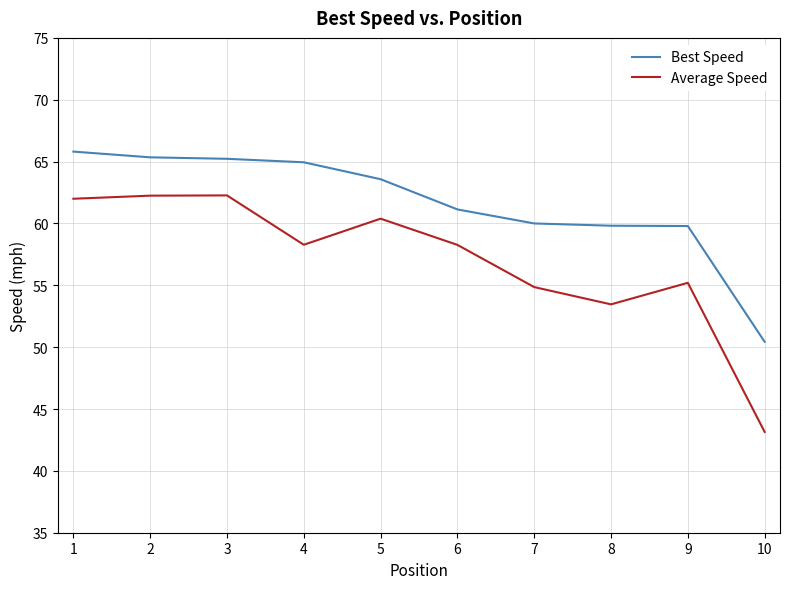

List the series in order of their overall mean, highest first.

Best Speed, Average Speed